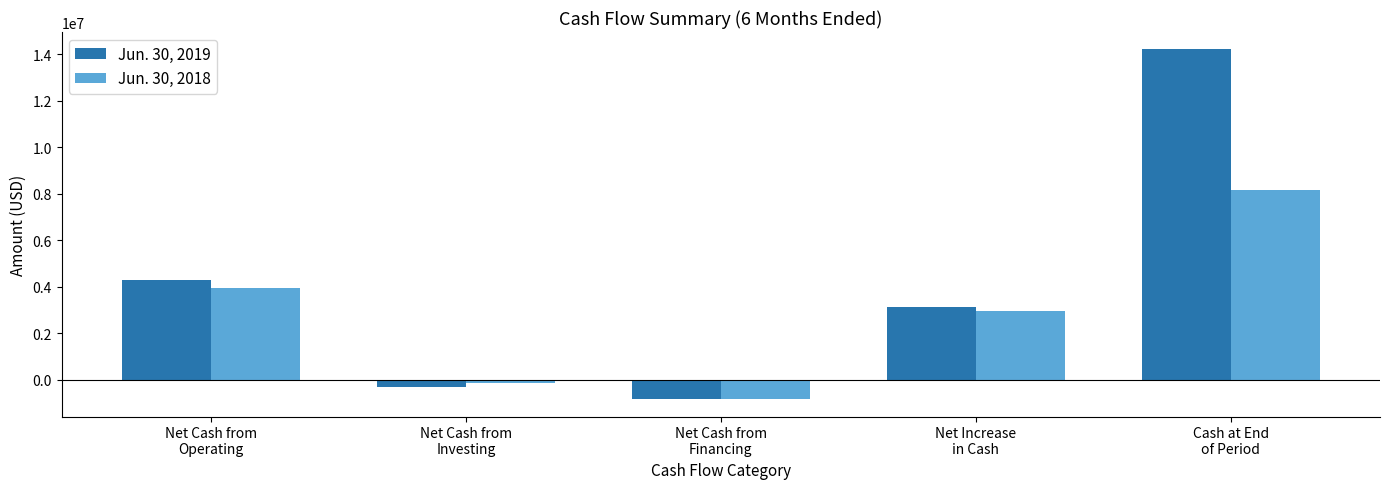

Which category has the highest value in the Jun. 30, 2019 series?

Cash at End
of Period